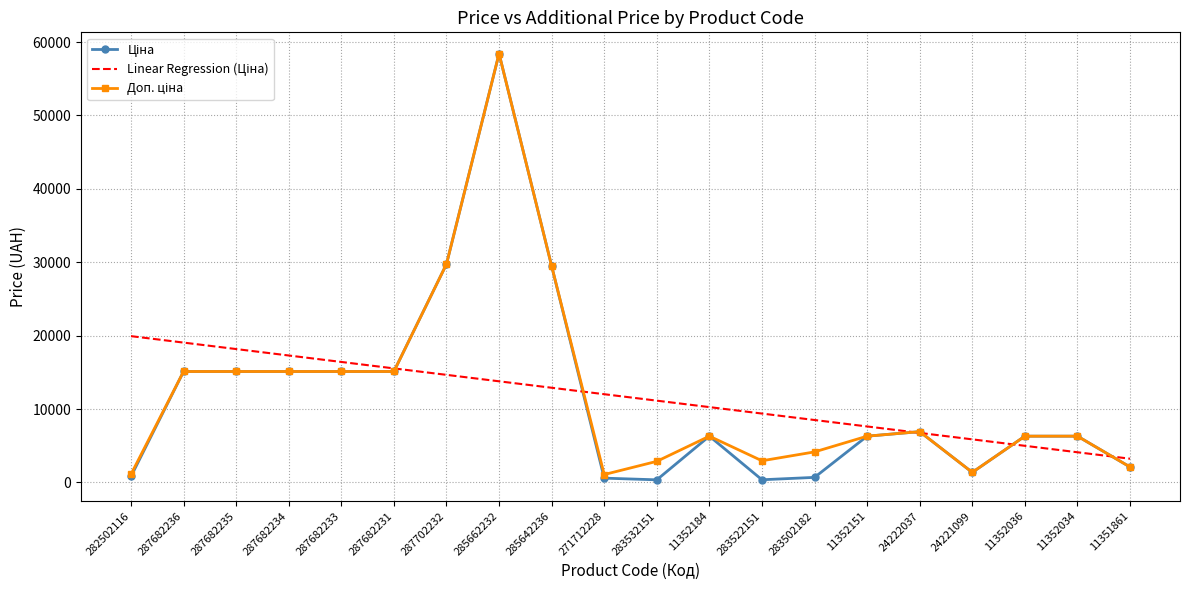

What is the total value across all series at 24222037?

20604.2